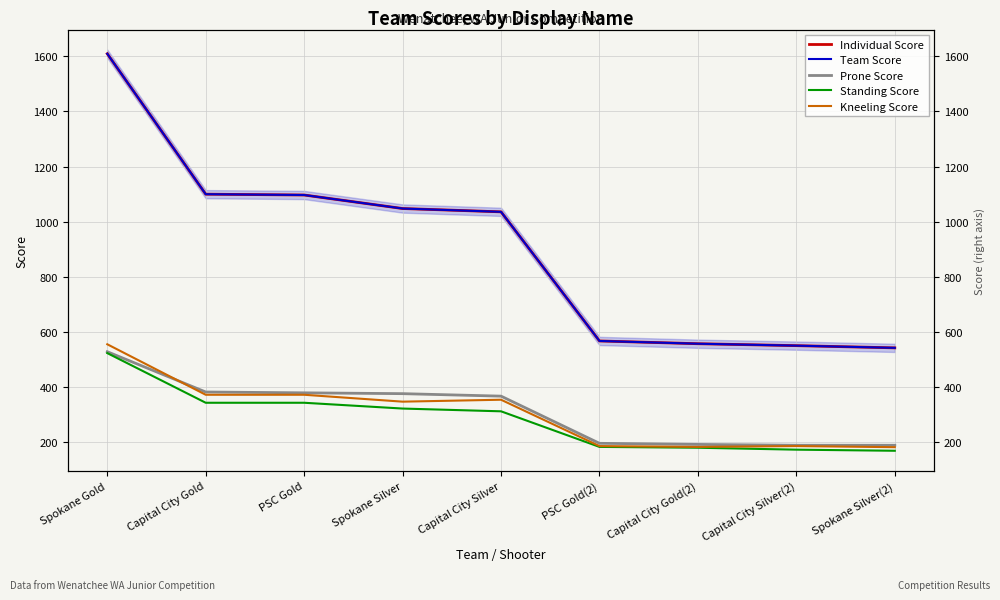

What is the sum of the Standing Score values at Spokane Gold and Spokane Silver(2)?

694